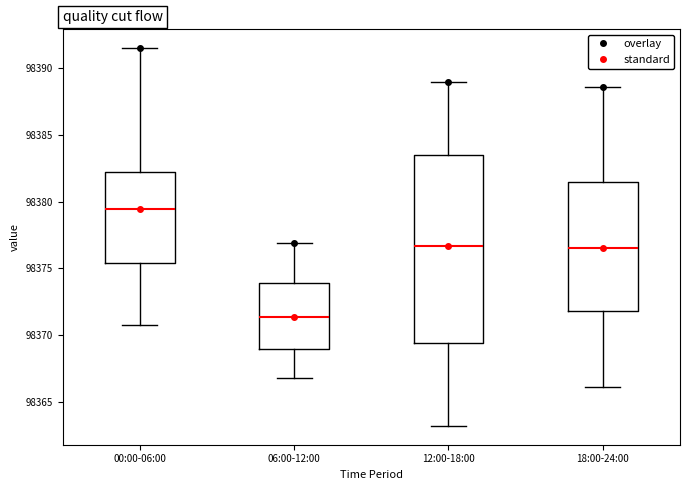

Comparing the boxes themselves (not the whiskers), which one is the tallest?

12:00-18:00